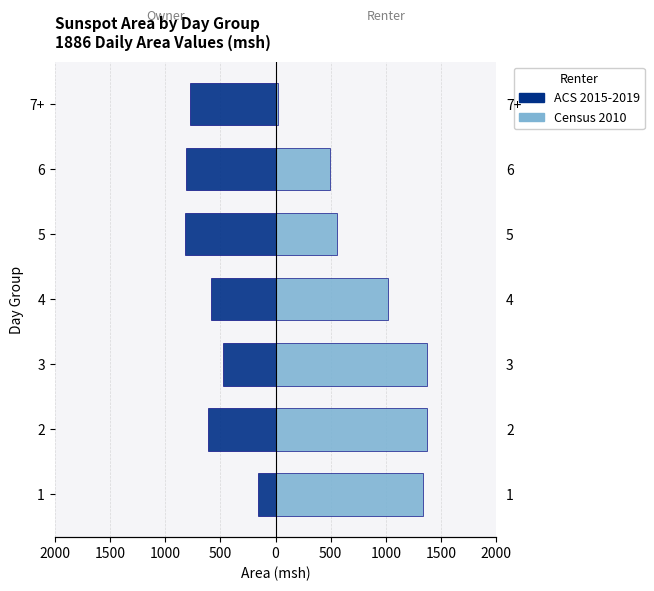

The ACS 2015-2019 series shows -911 at 2. True or false?

False